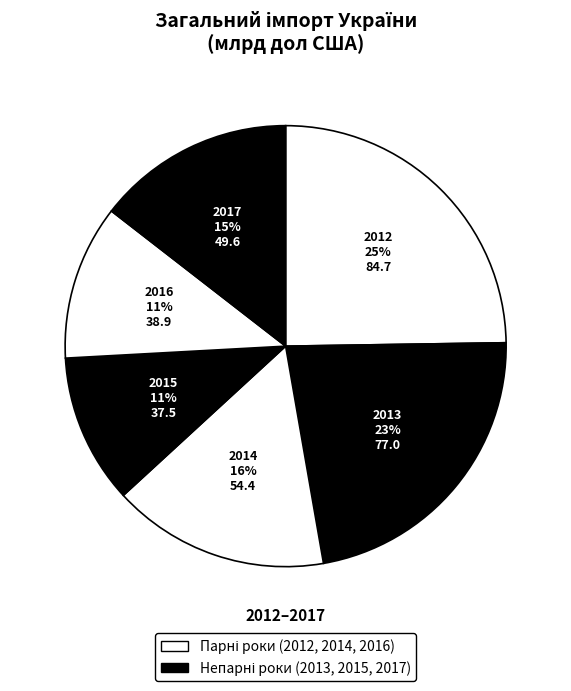

True or false: 2013 accounts for 23% of the total.

True